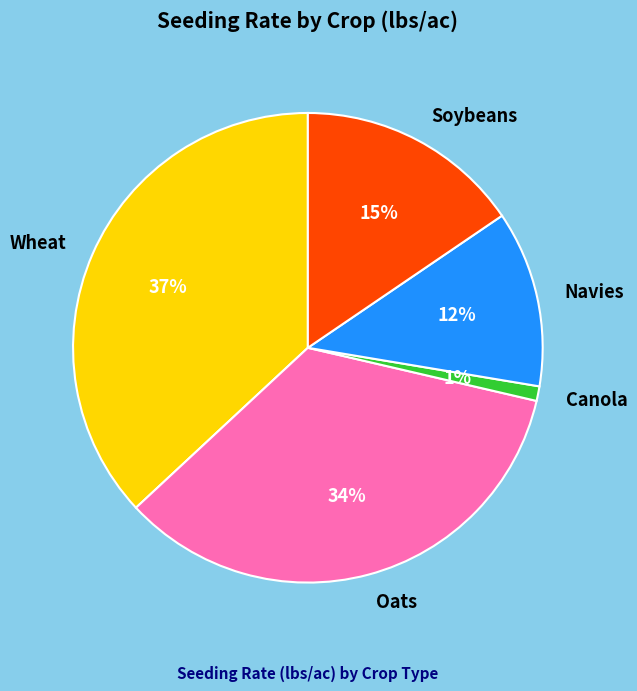

To the nearest percent, what is the difference between the Soybeans and Oats slice percentages?

19%